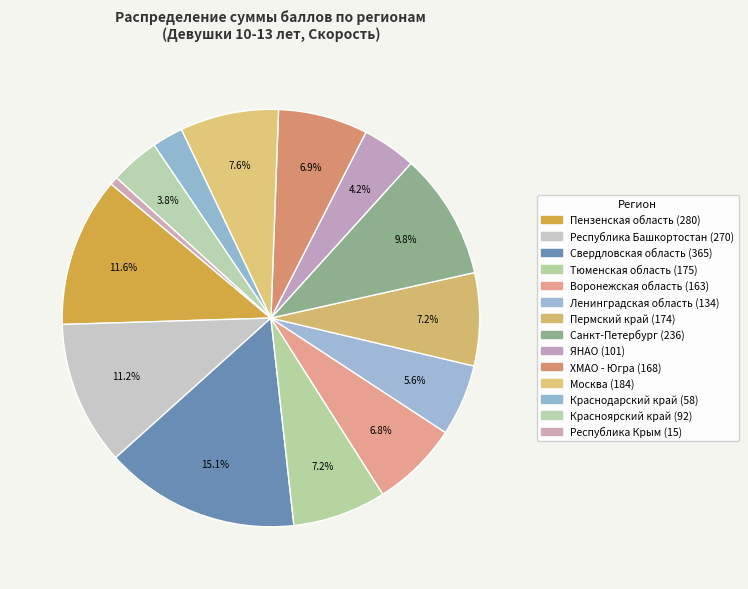

Count the number of slices in the pie.

14